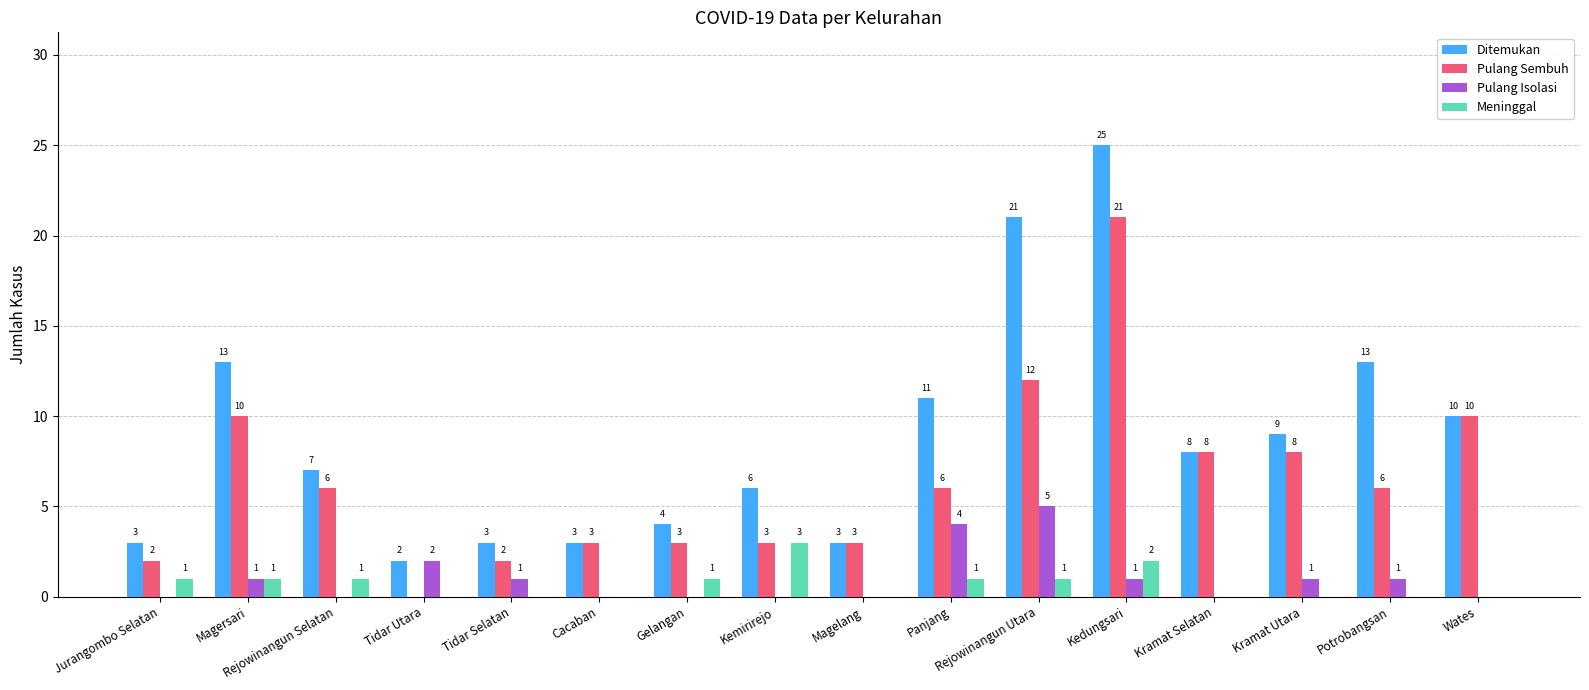

What is the sum of all Meninggal values?

11